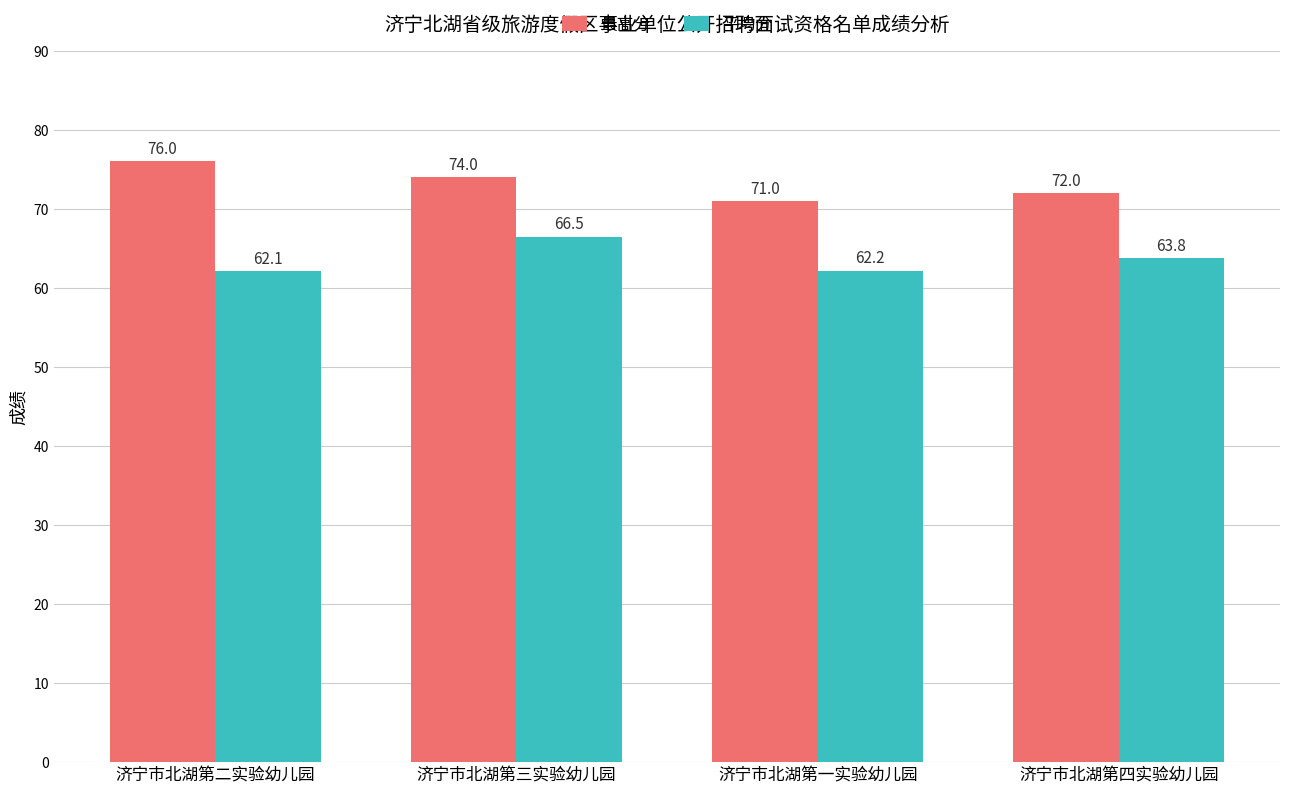

What is the label of the 1st bar from the left?

济宁市北湖第二实验幼儿园